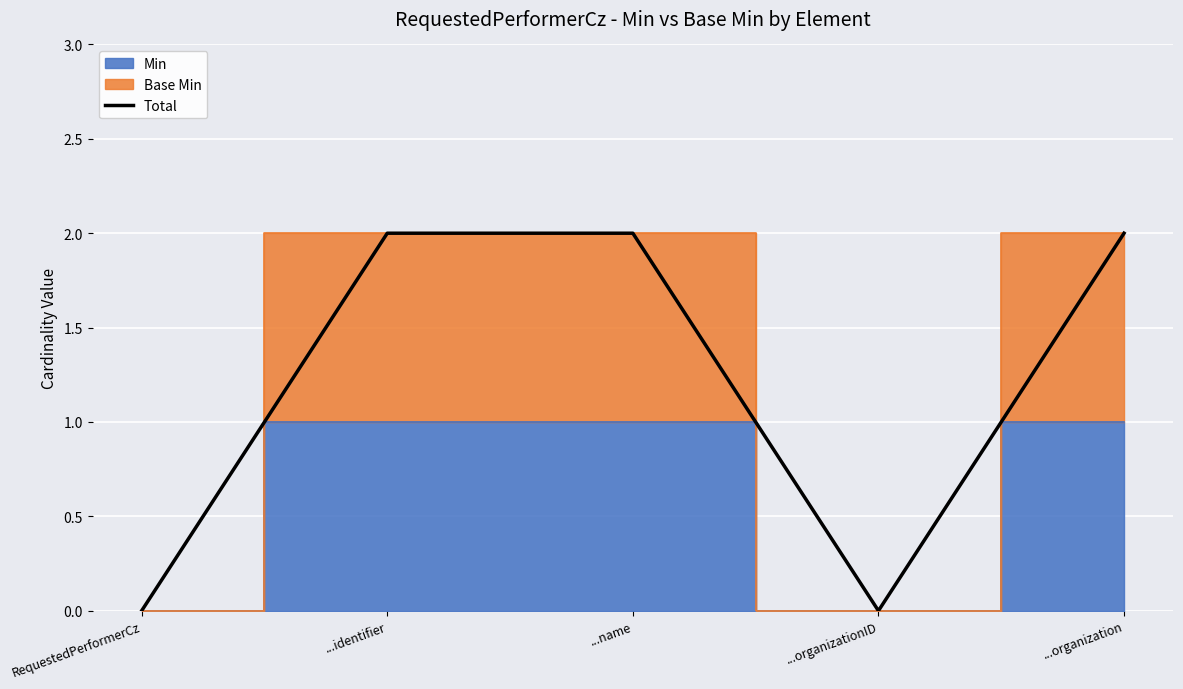

True or false: there are more than 1 points higher than both neighbors.

False